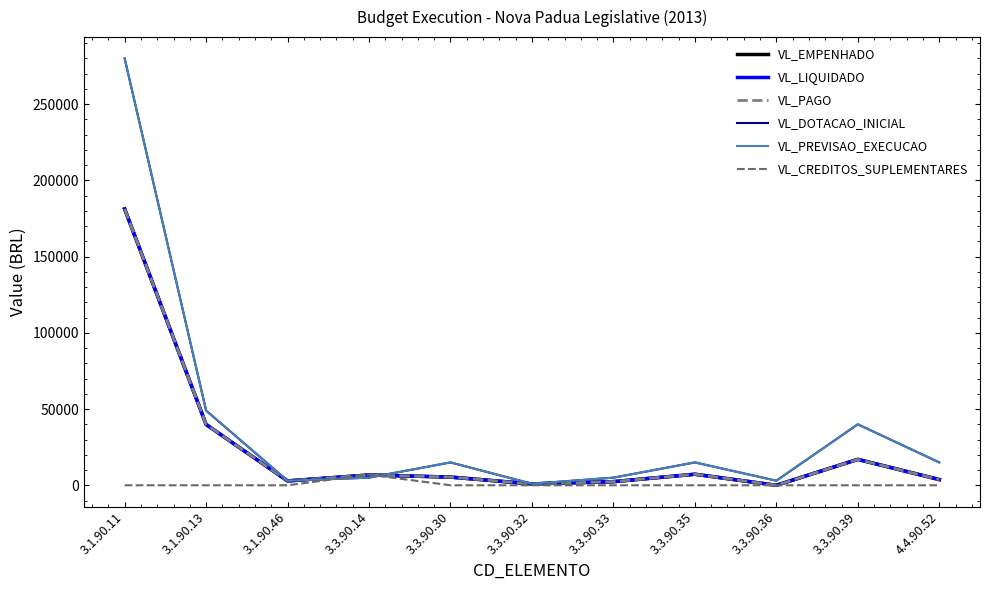

Does the chart have visible grid lines?

No